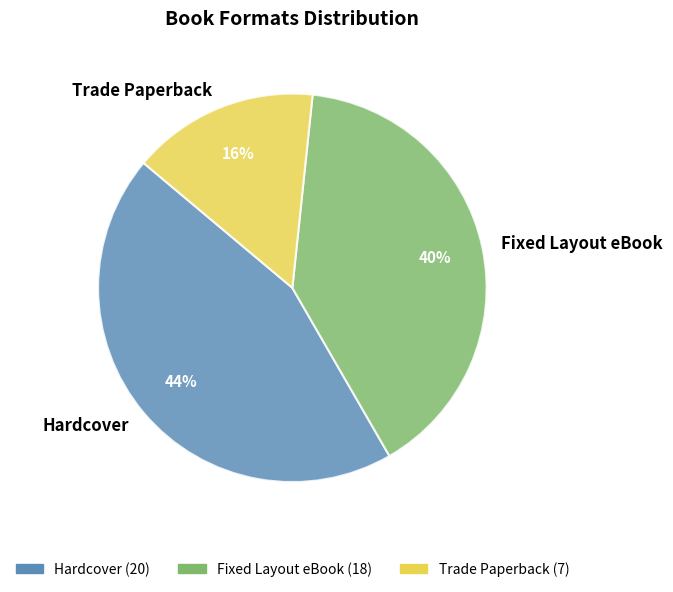

Between Trade Paperback and Fixed Layout eBook, which is larger?

Fixed Layout eBook